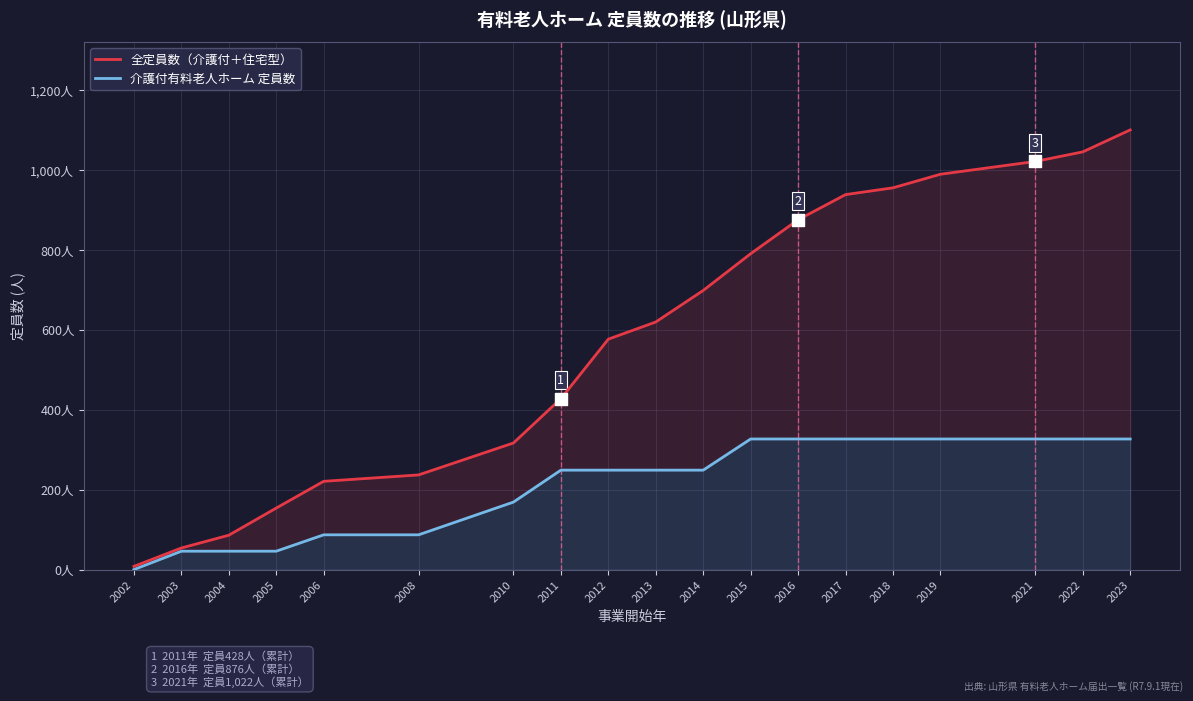

Which series has the largest Y range (max minus min)?

全定員数（介護付＋住宅型）